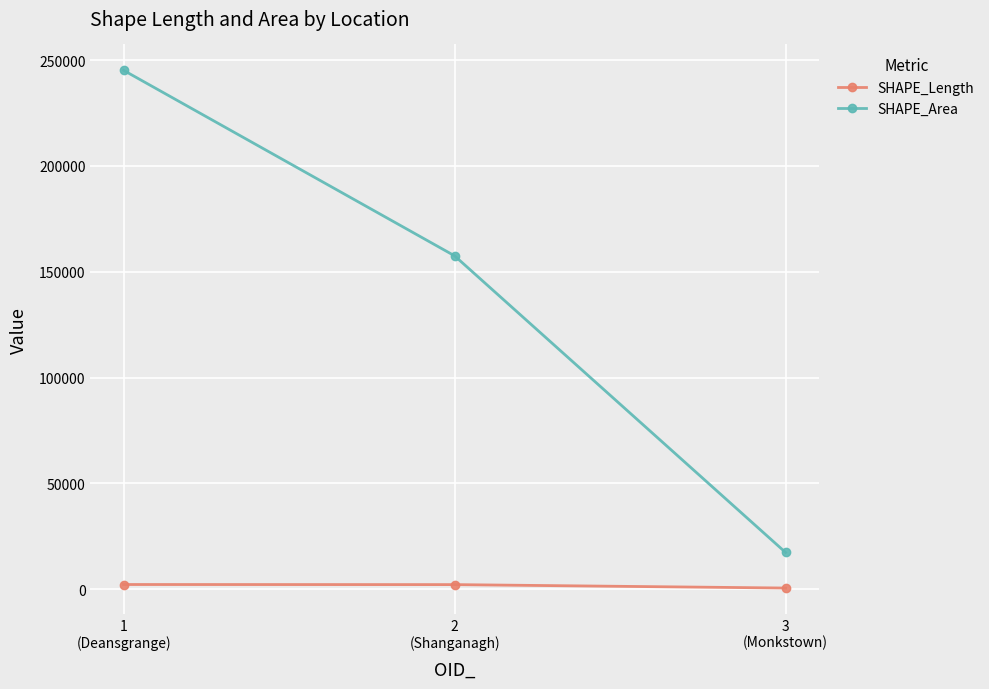

What is the average value of the SHAPE_Area series?

140015.2